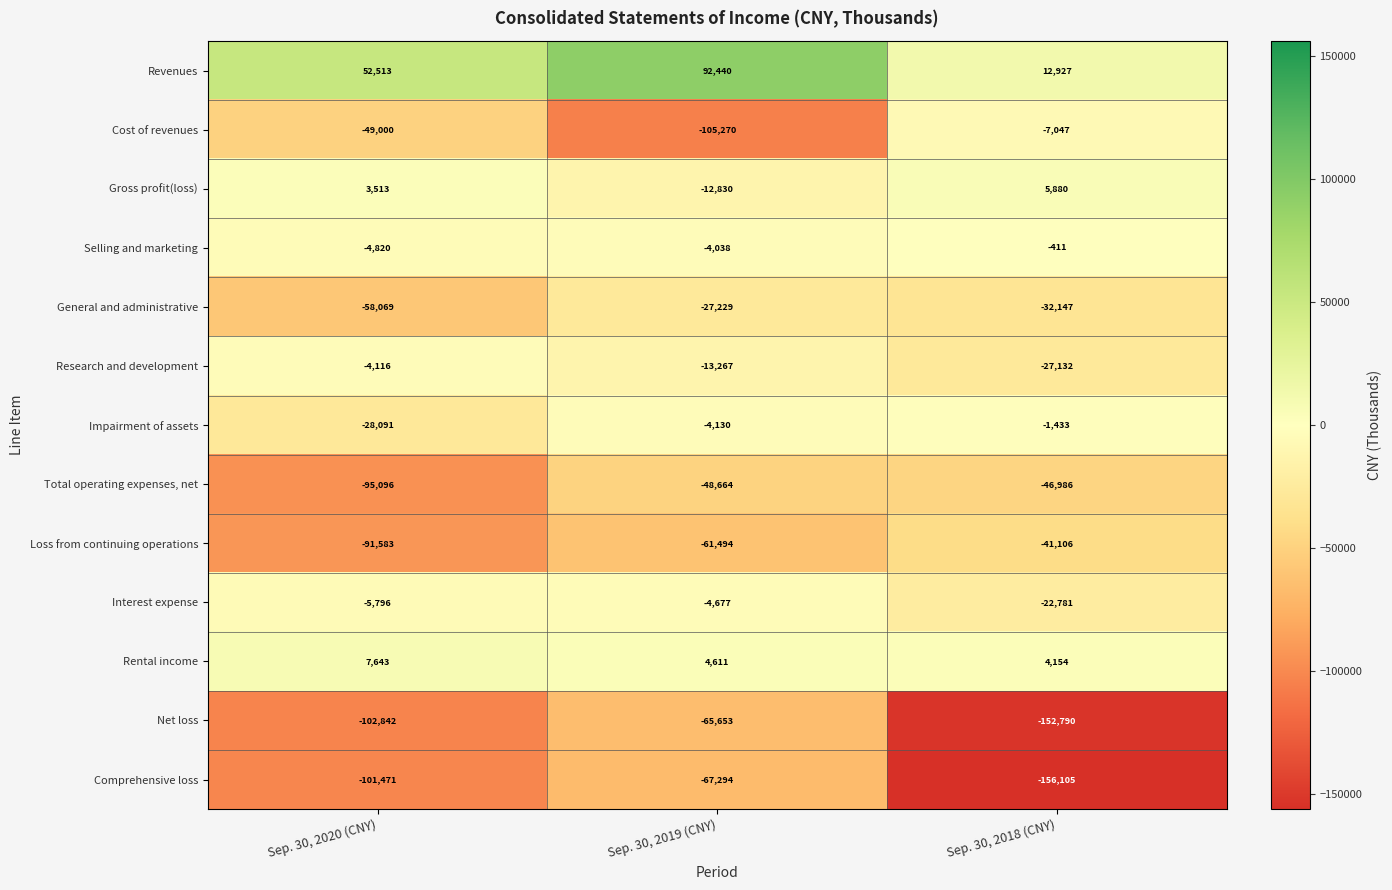

Rank the series at Sep. 30, 2019 (CNY) from lowest to highest value.

Cost of revenues, Comprehensive loss, Net loss, Loss from continuing operations, Total operating expenses, net, General and administrative, Research and development, Gross profit(loss), Interest expense, Impairment of assets, Selling and marketing, Rental income, Revenues